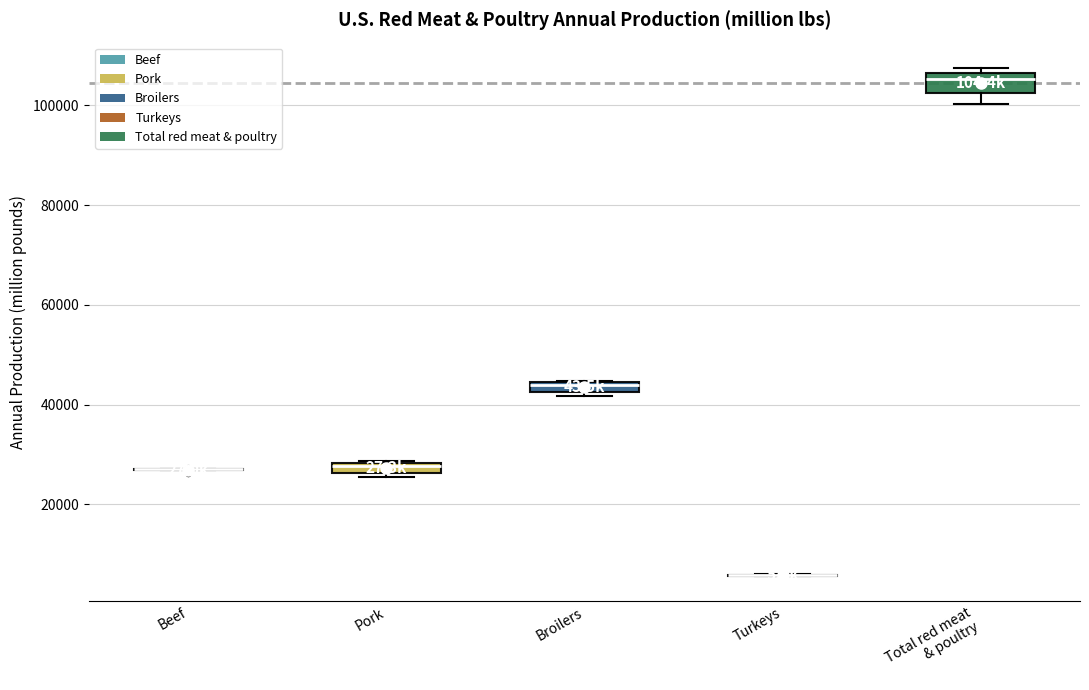

Where is the lower edge of the box for Pork on the y-axis? The values are not printed on the chart, so give them approximately, as read against the axis.

26000